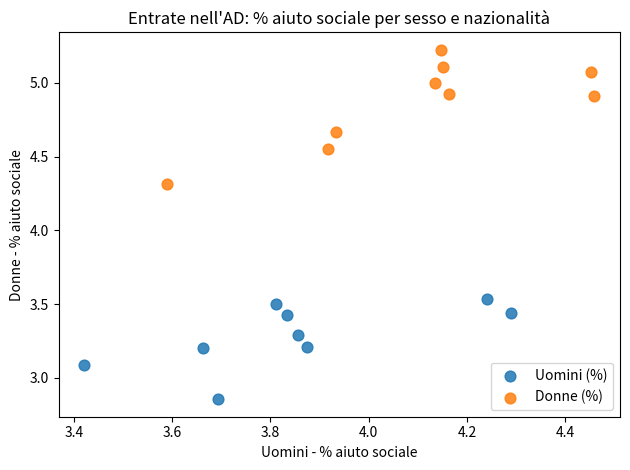

Which series has the widest spread of Y values?

Donne (%)